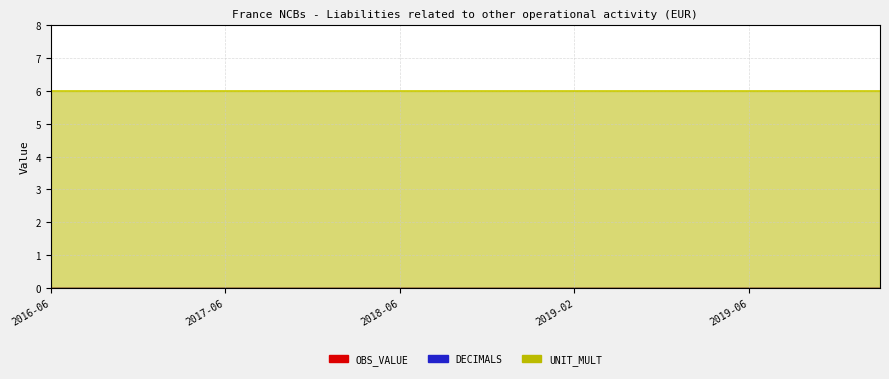

At which label does OBS_VALUE reach its peak?

2016-06